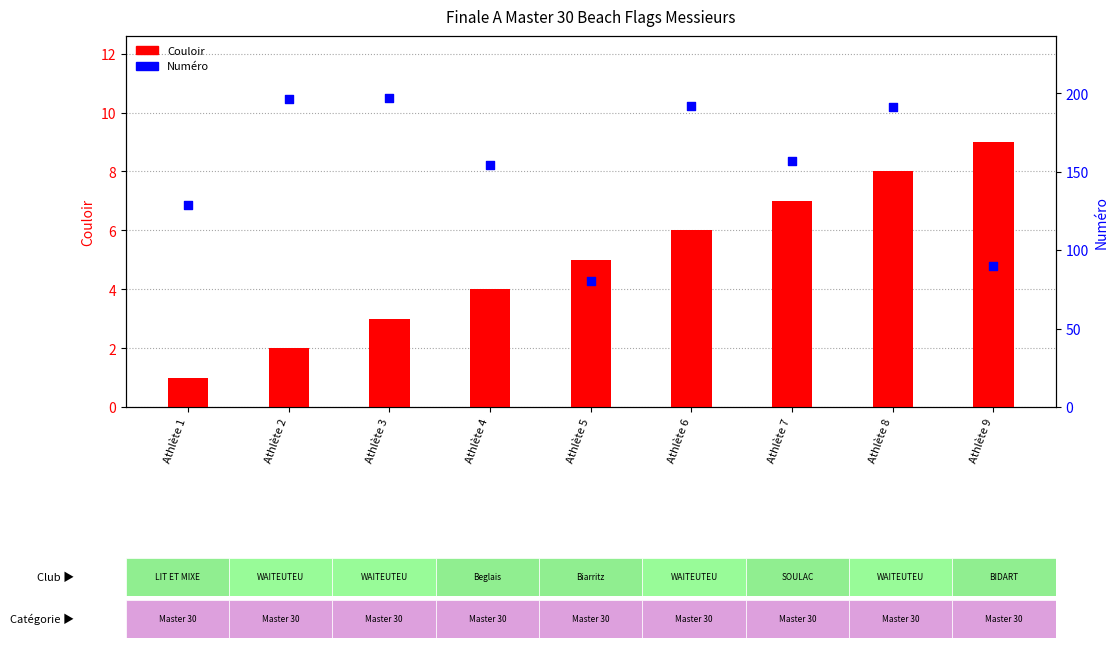

Which series contains the highest Y value?

Numéro